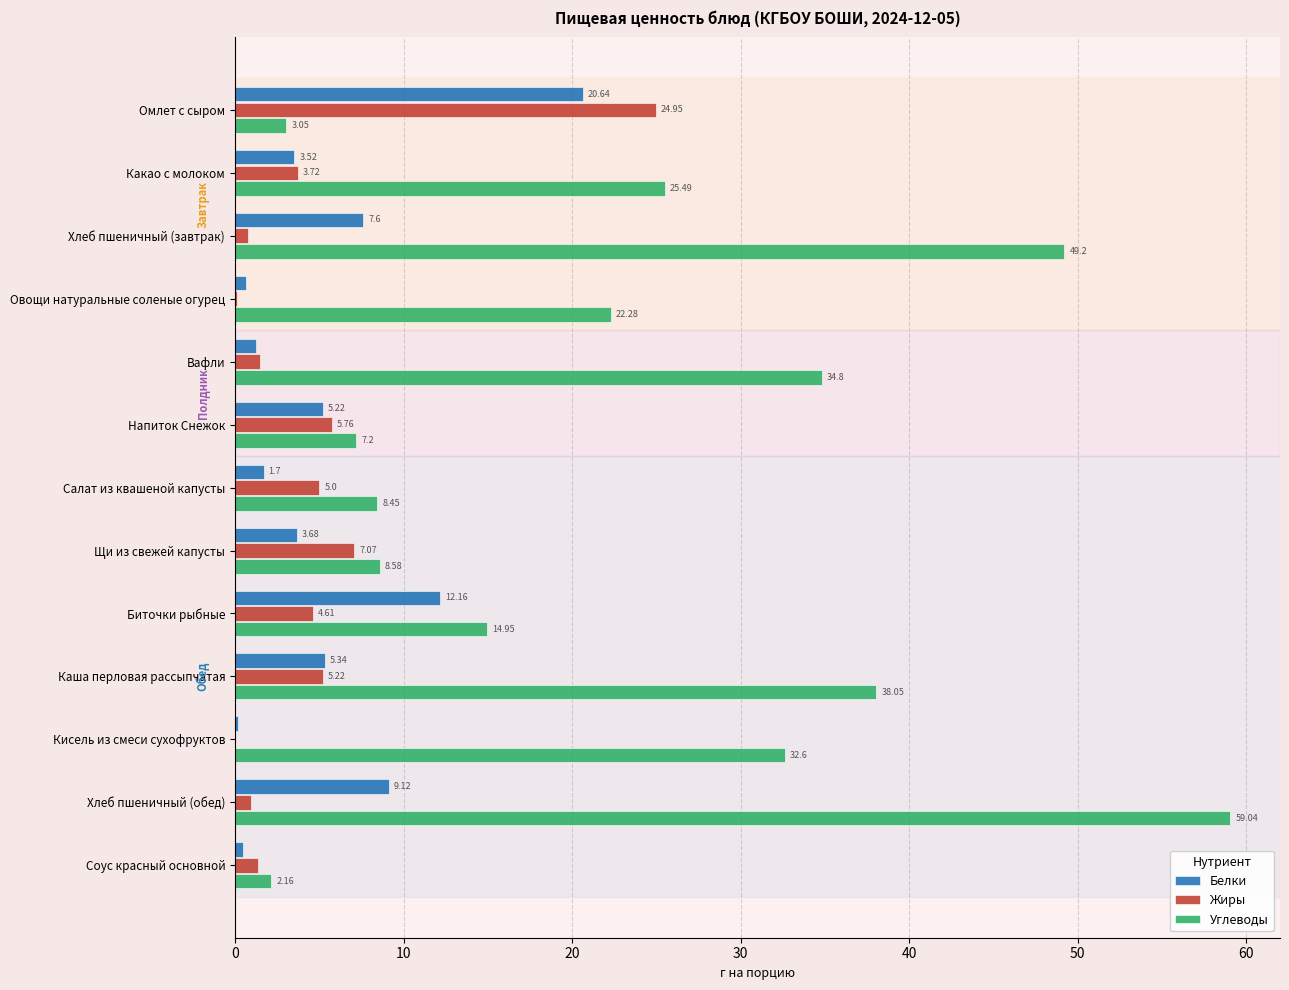

Is the value of Жиры at Каша перловая рассыпчатая greater than the value of Углеводы at Щи из свежей капусты?

No